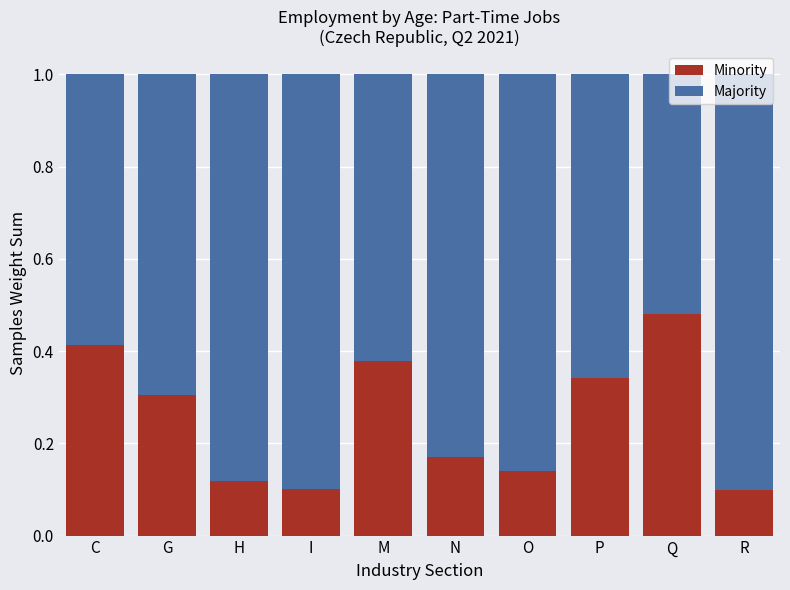

What is the total value across all series at N?

1.0